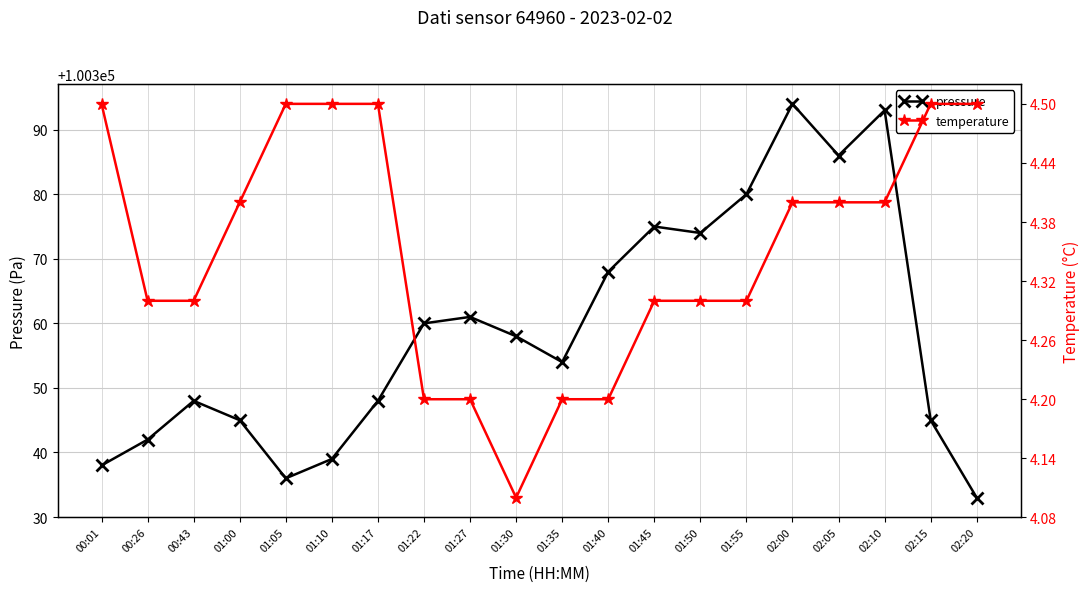

Where is the first local minimum for pressure?

01:05